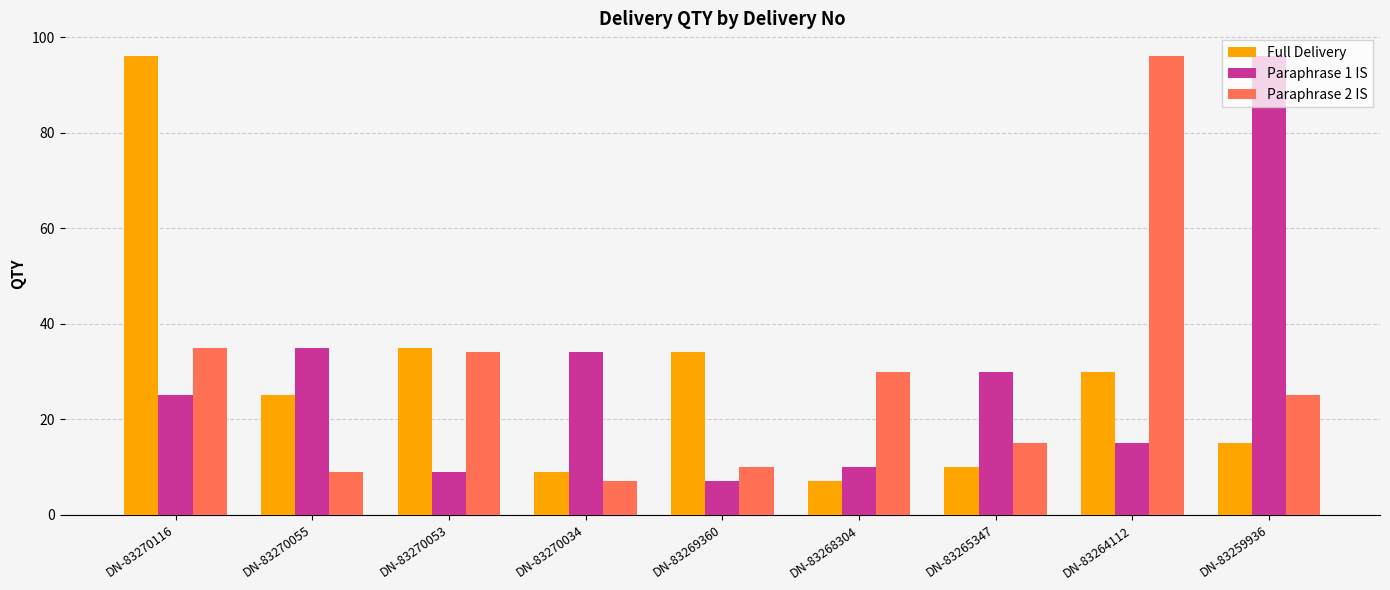

Reading right to left, extract all data points from this chart.

Full Delivery: 15	30	10	7	34	9	35	25	96
Paraphrase 1 IS: 96	15	30	10	7	34	9	35	25
Paraphrase 2 IS: 25	96	15	30	10	7	34	9	35